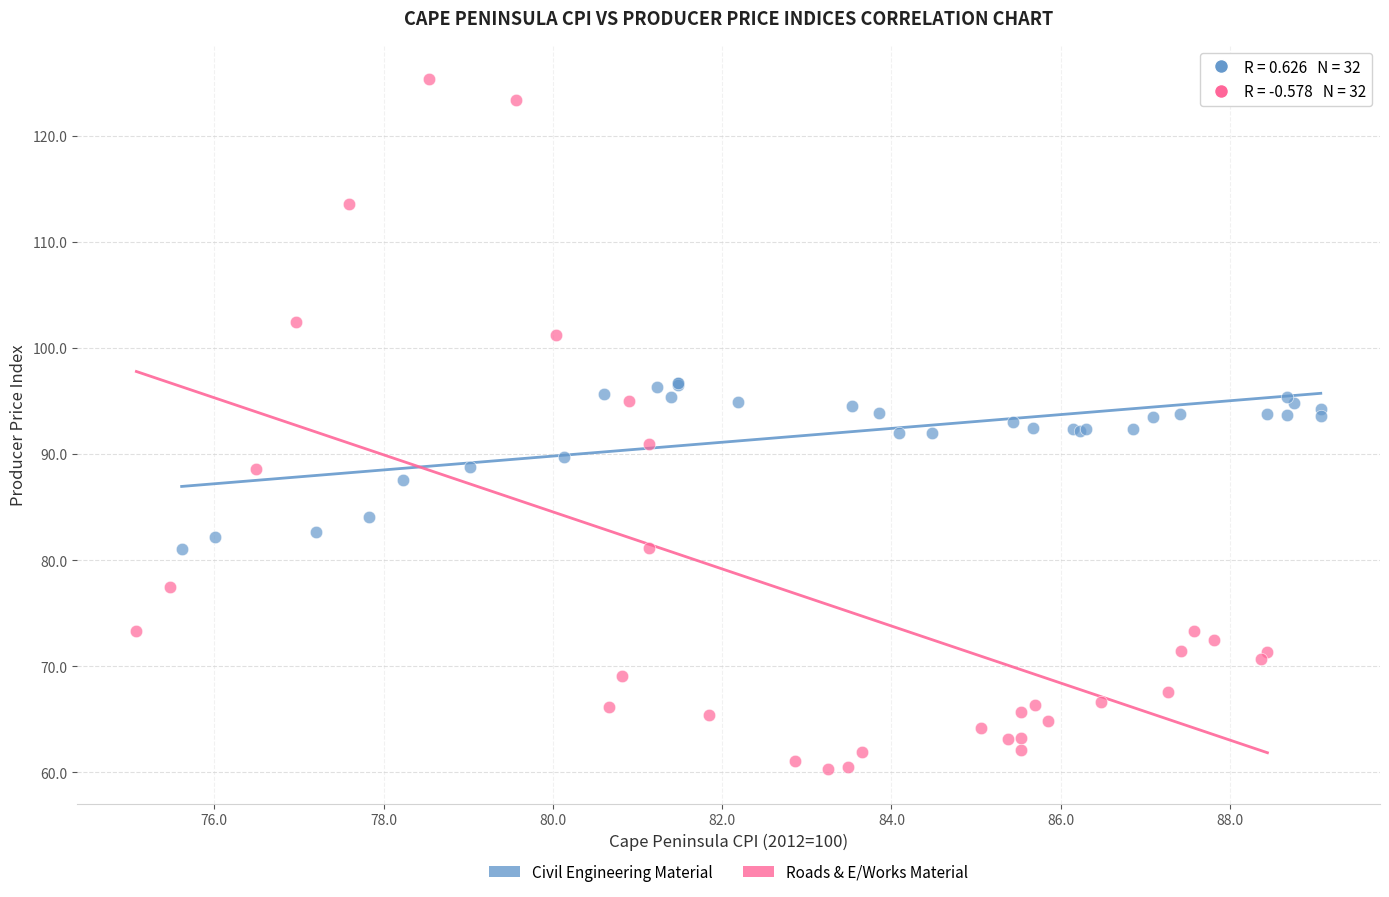

Which series reaches the minimum Y coordinate?

Roads & E/Works Material